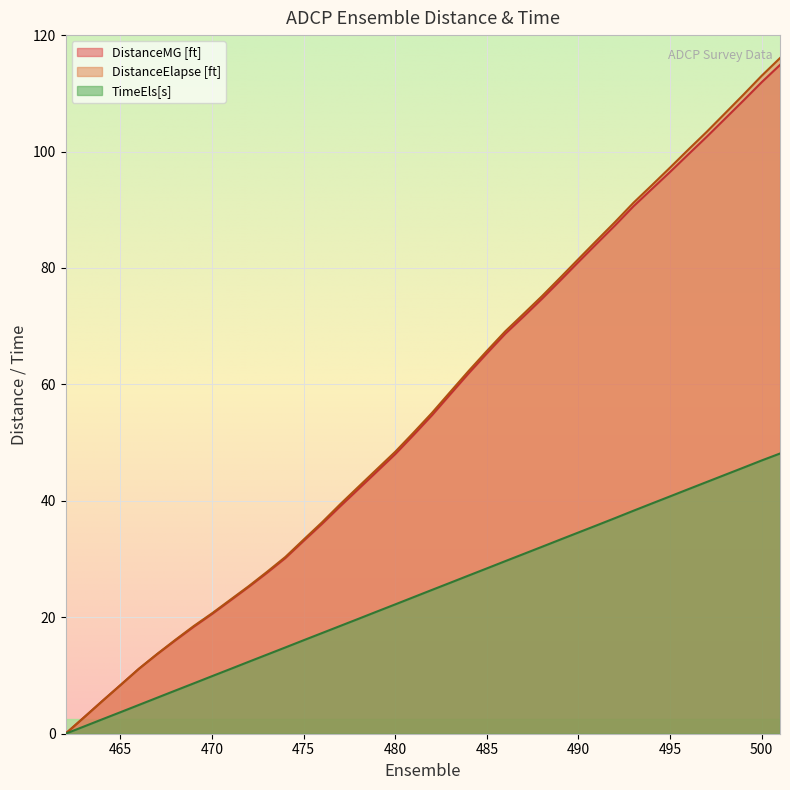

What is the value of the TimeEls[s] point at the 36th from the left?

43.2